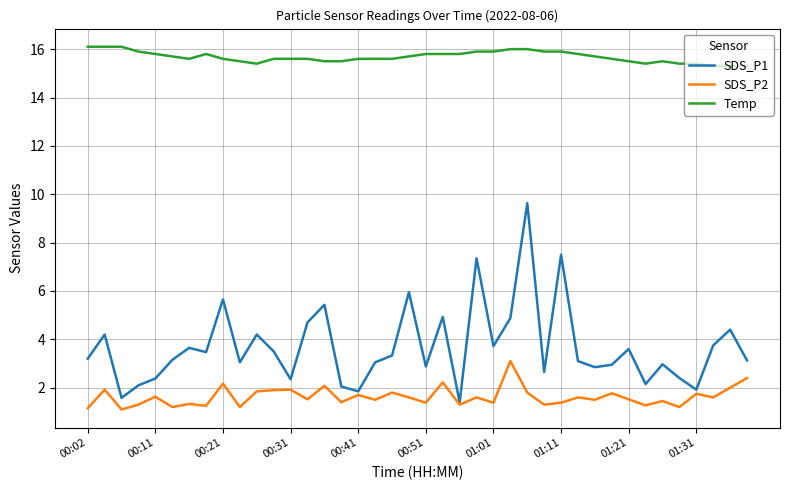

What is the maximum value shown in the chart?

16.1